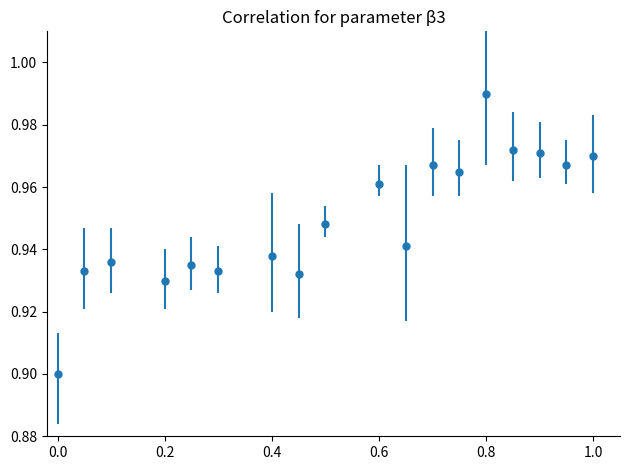

True or false: there are more than 0 points higher than both neighbors.

True